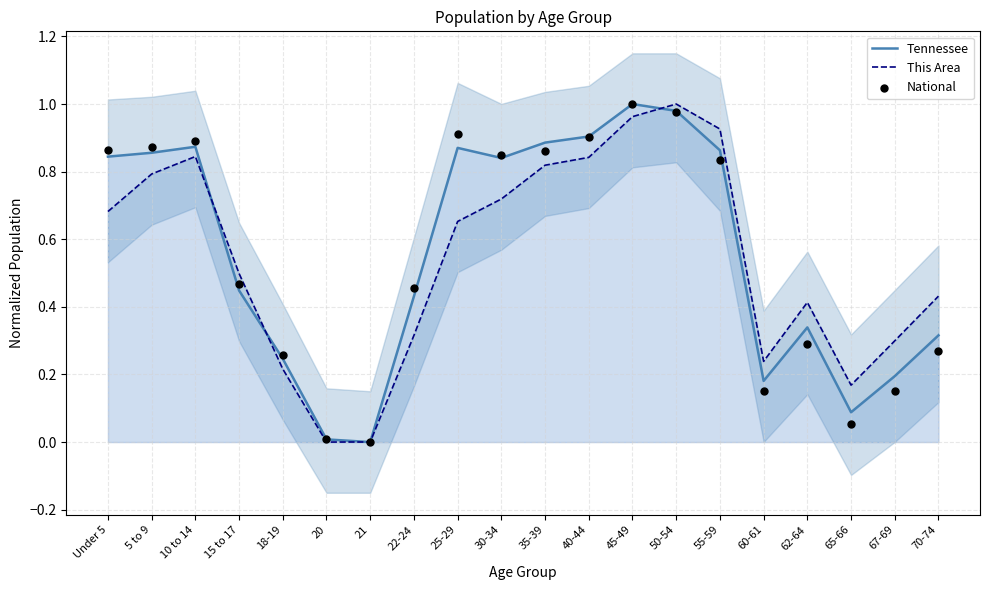

Is the value of National at 30-34 greater than the value of Tennessee at 62-64?

Yes